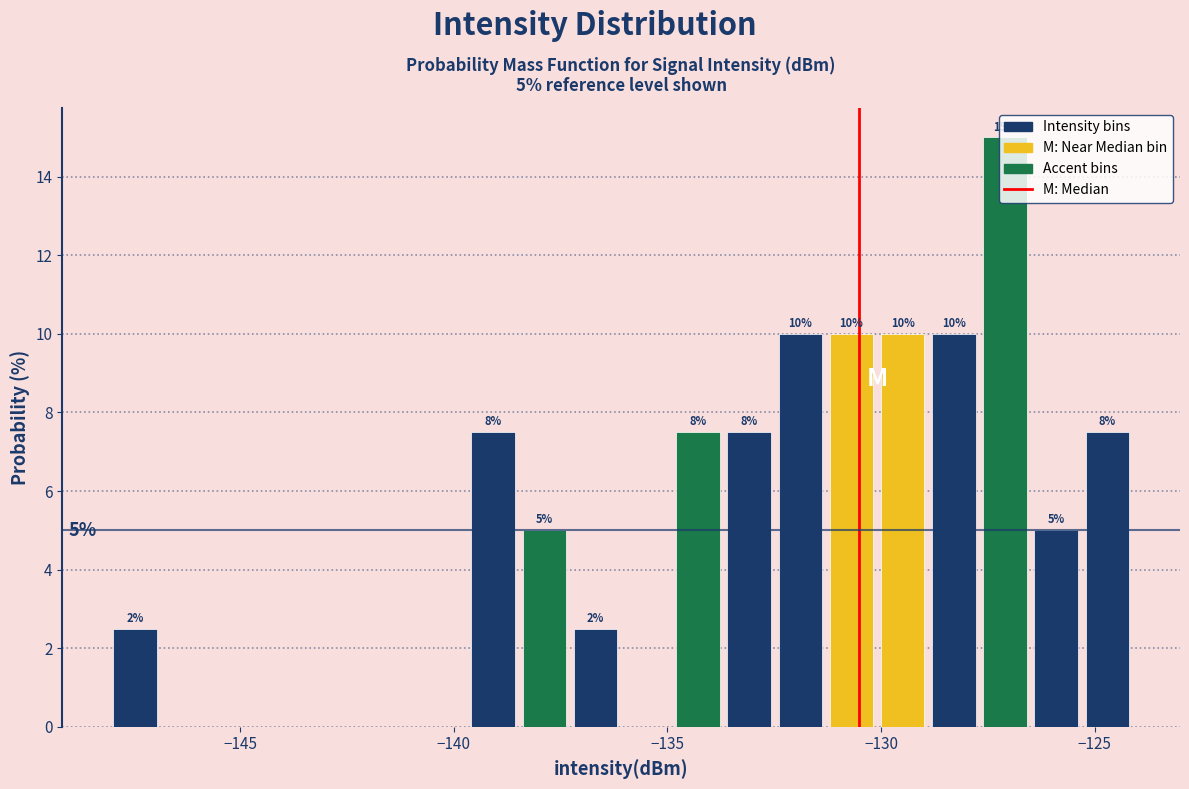

Around what value on the x-axis is the tallest bar? Give the approximate position of its centre, as read against the axis.

-127.0